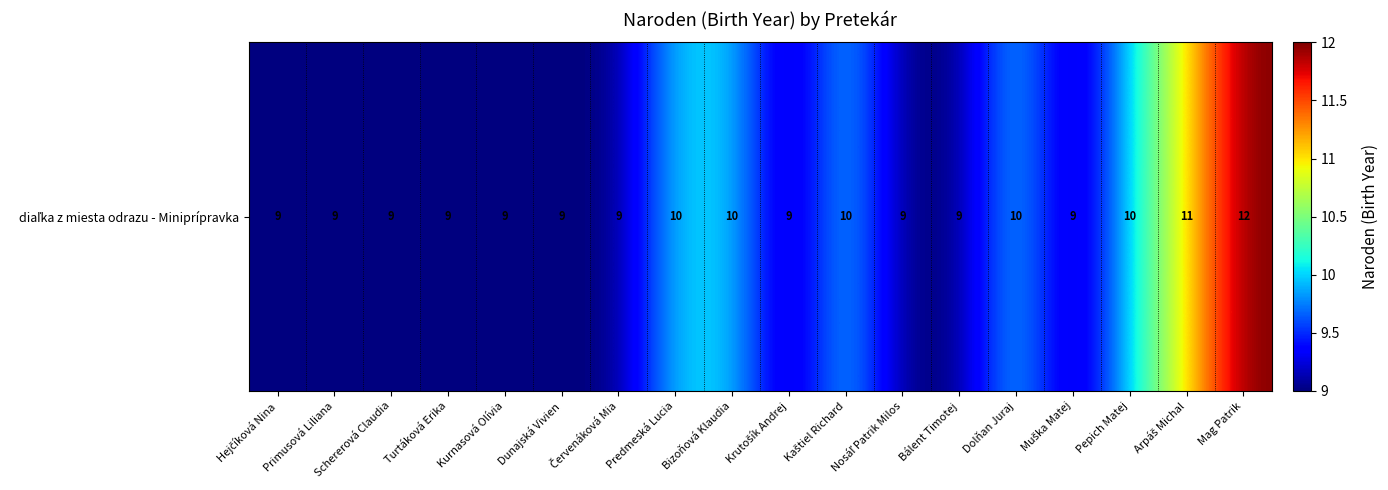

What is the greatest value displayed?

12